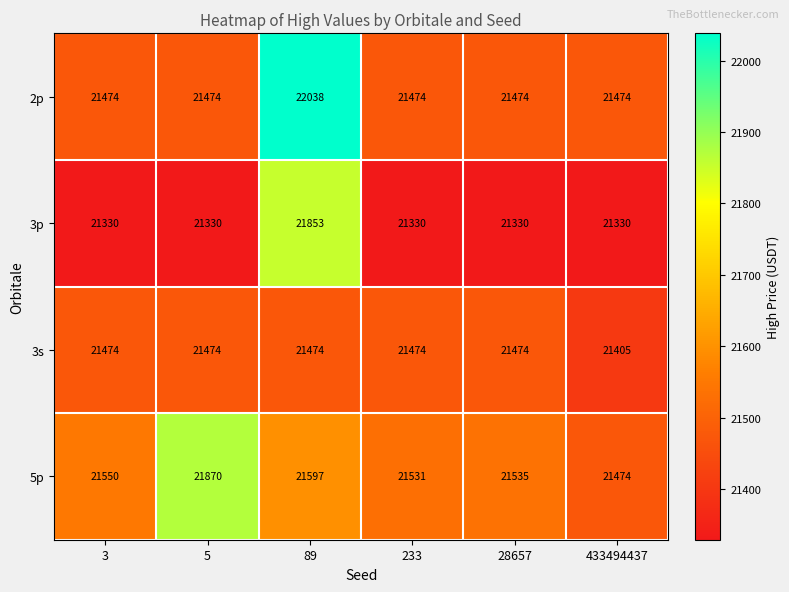

Which series has the largest total across all categories?

5p